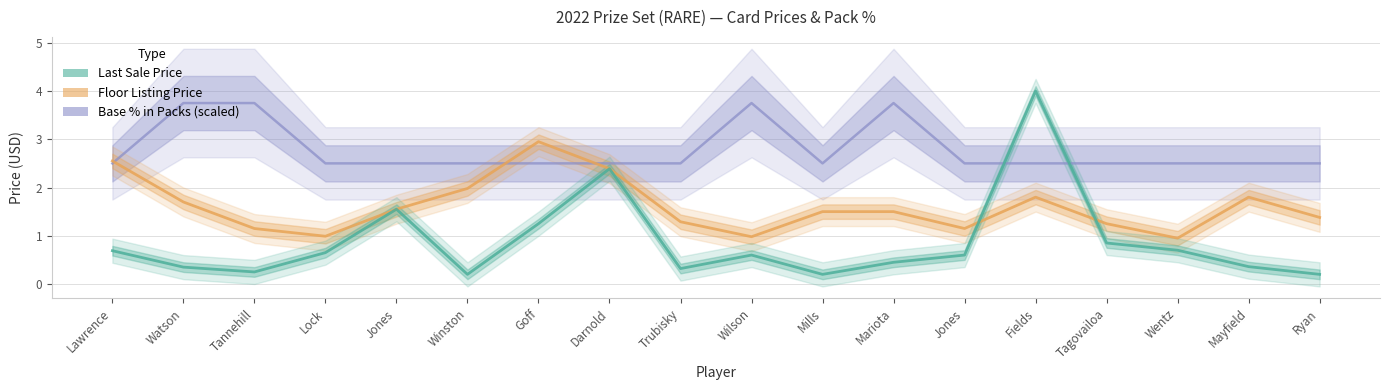

Reading right to left, transcribe all the data shown in this chart.

Base % in Packs (scaled): 2.5	2.5	2.5	2.5	2.5	2.5	3.8	2.5	3.8	2.5	2.5	2.5	2.5	2.5	2.5	3.8	3.8	2.5
Floor Listing Price: 1.4	1.8	0.9	1.2	1.8	1.1	1.5	1.5	1.0	1.3	2.4	3.0	2.0	1.6	1.0	1.1	1.7	2.5
Last Sale Price: 0.2	0.4	0.7	0.8	4.0	0.6	0.5	0.2	0.6	0.3	2.4	1.2	0.2	1.6	0.7	0.2	0.3	0.7